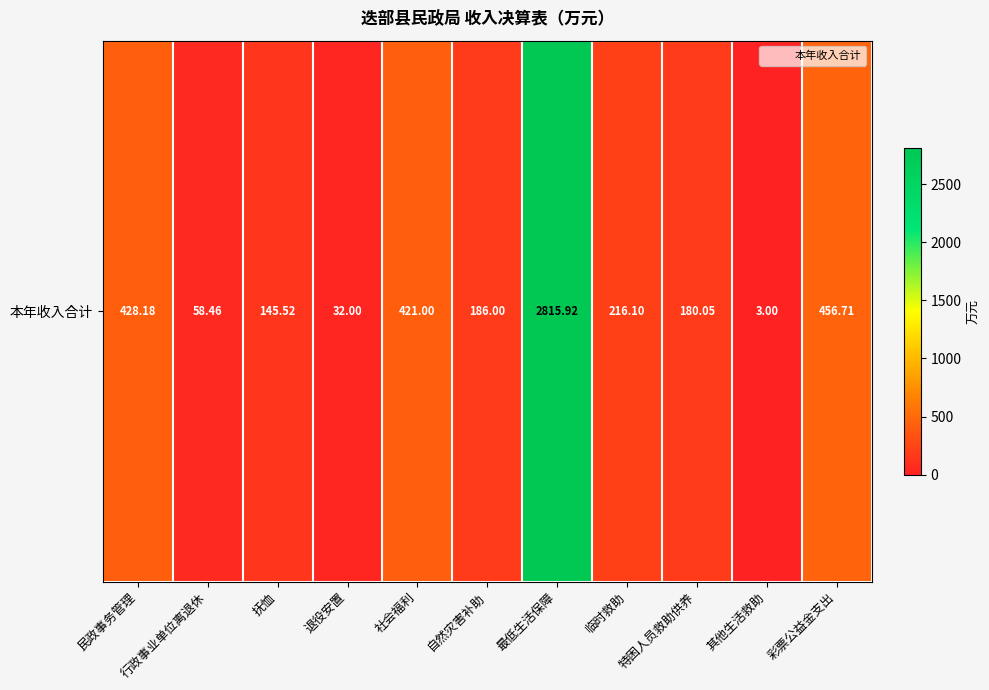

Which category has the lowest value across all series?

其他生活救助